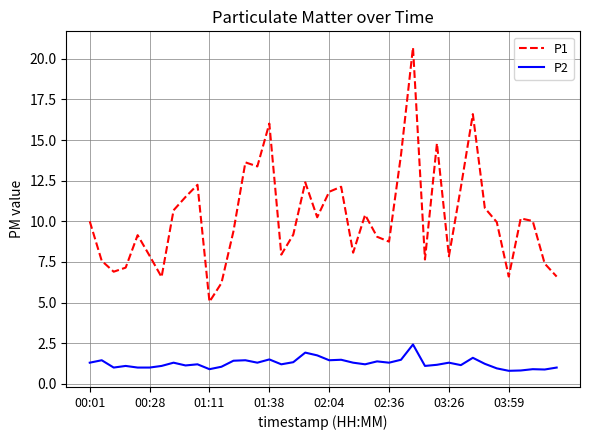

What is the minimum value shown in the chart?

0.8